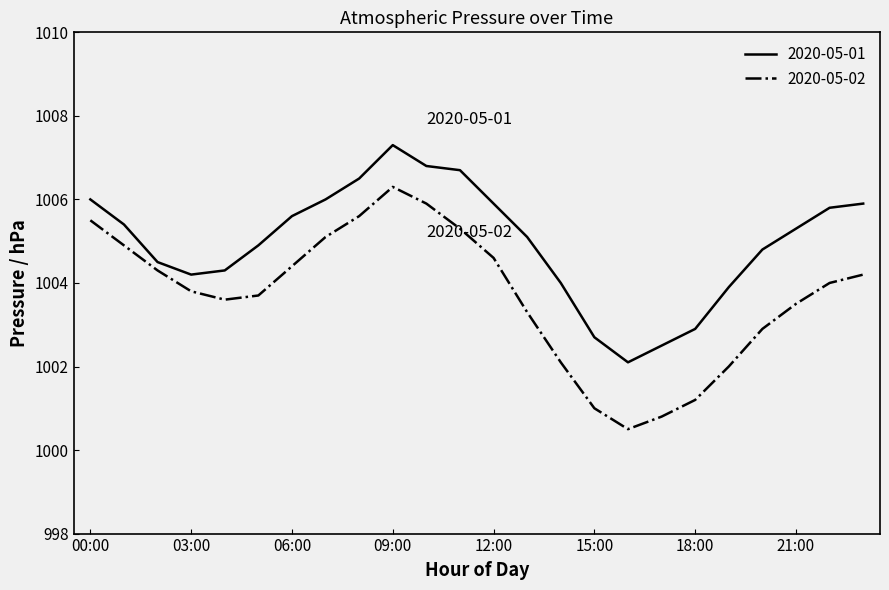

List the series in order of their overall mean, highest first.

2020-05-01, 2020-05-02